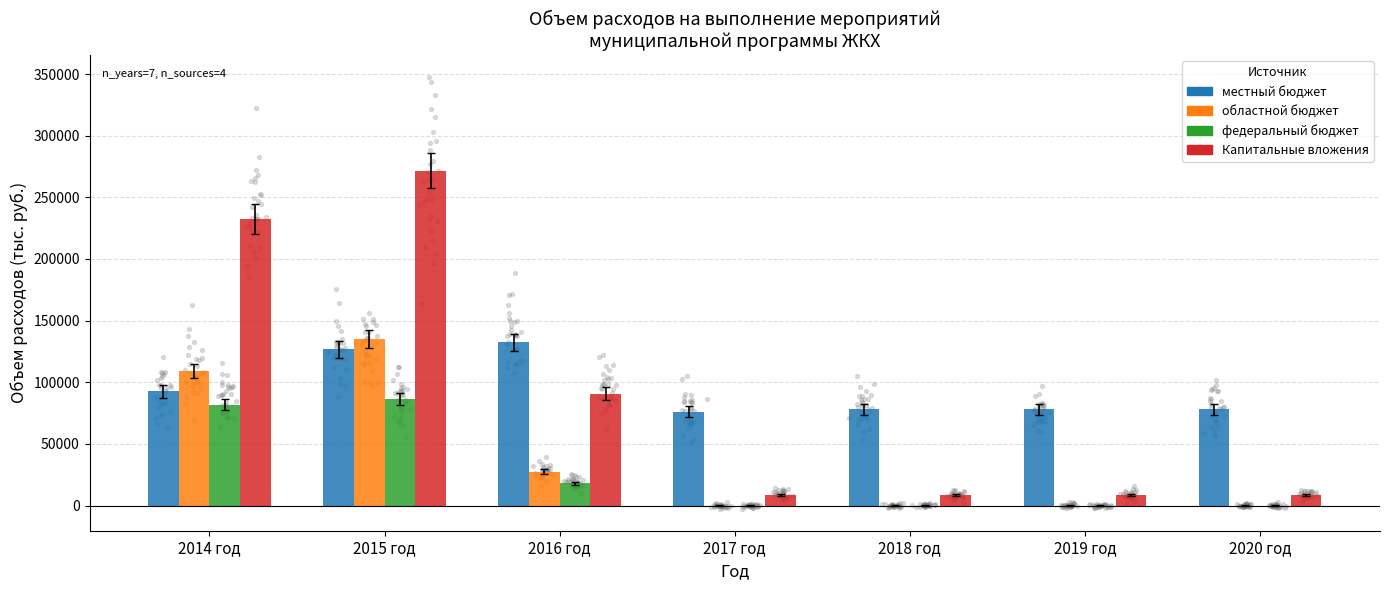

What are all the series names shown in the legend?

местный бюджет, областной бюджет, федеральный бюджет, Капитальные вложения